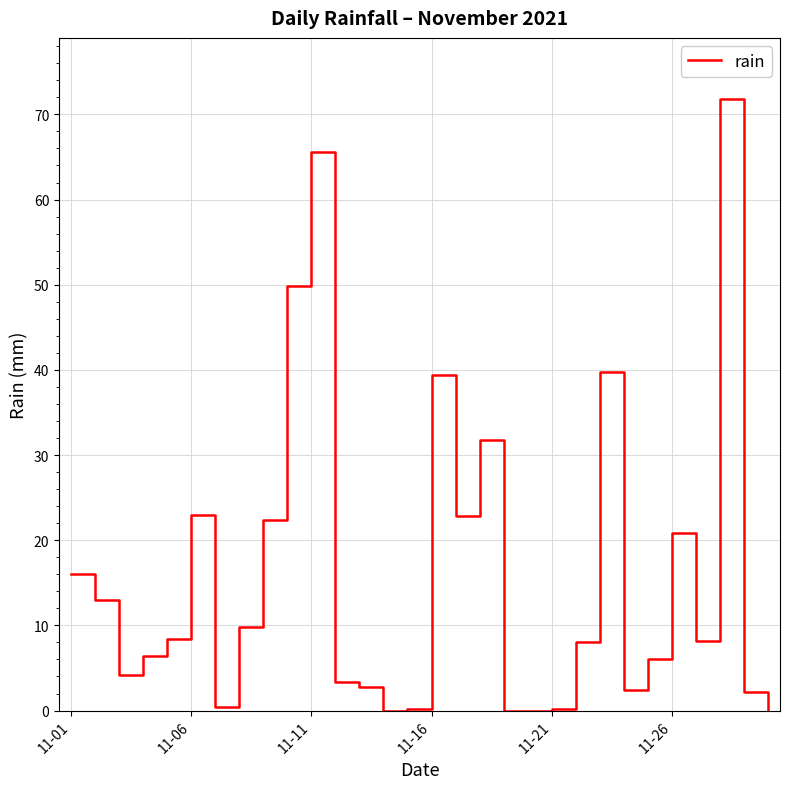

What is the difference between the maximum and minimum values?

71.8